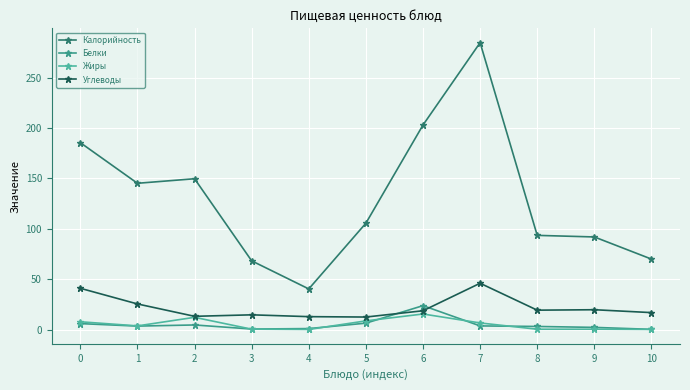

How many categories are shown in the chart?

11